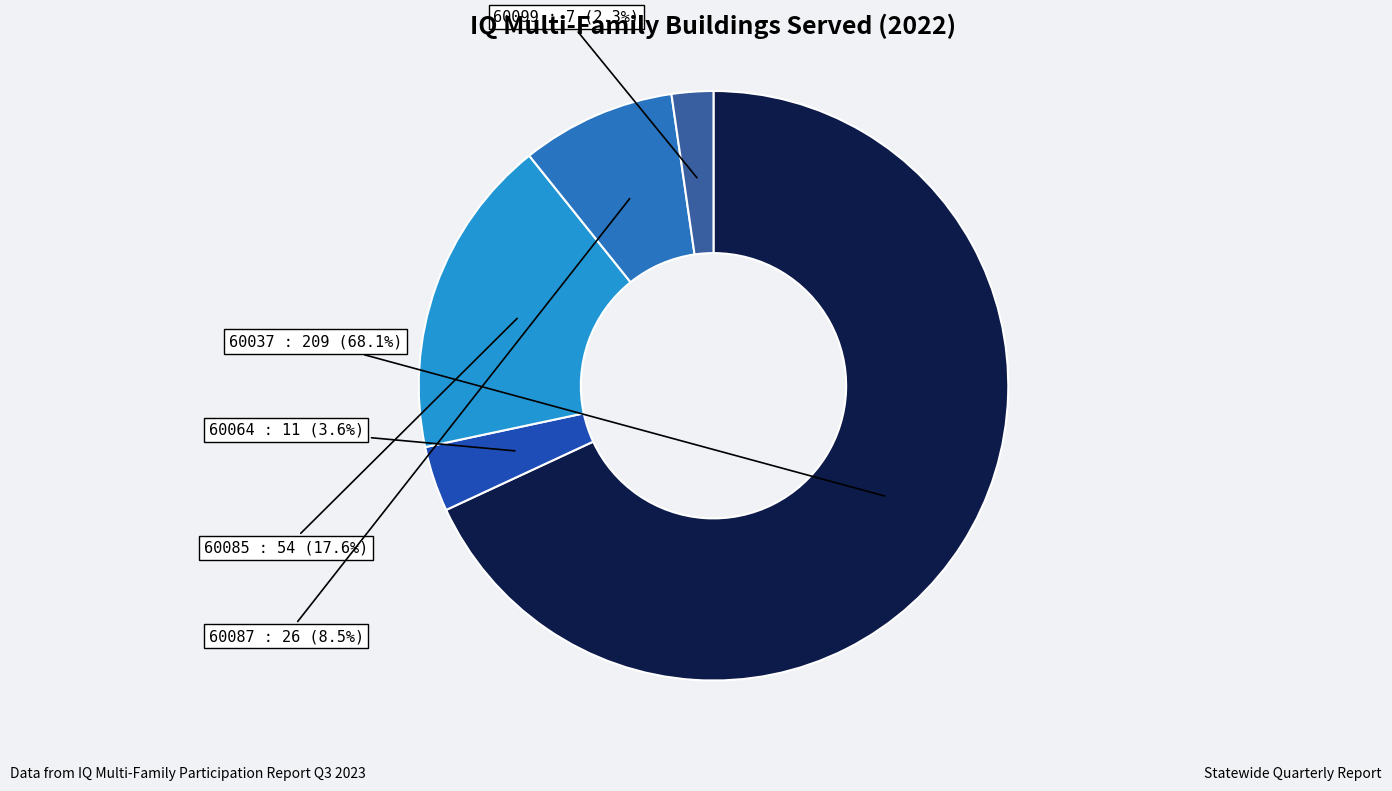

How many slices are in this pie chart?

5